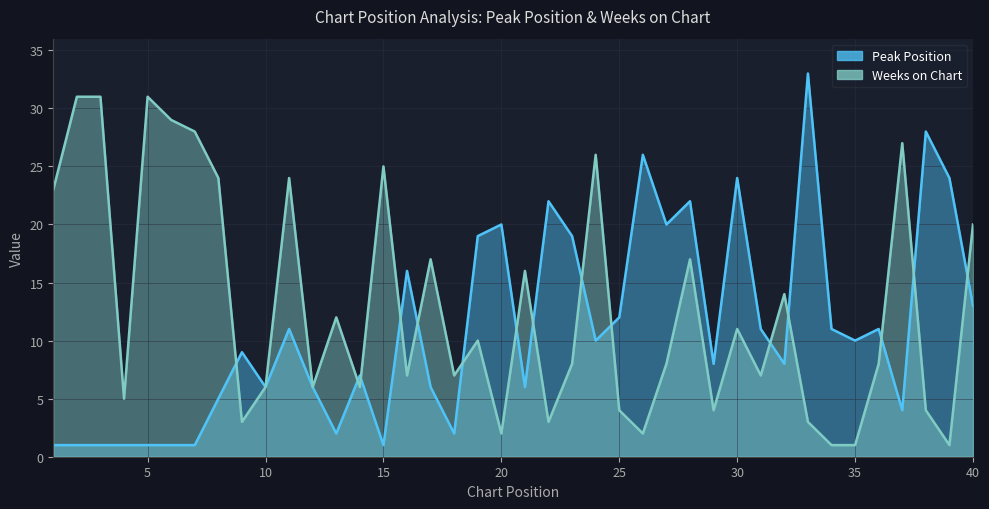

In Weeks on Chart, how many points are higher than both neighbors (excluding endpoints)?

12